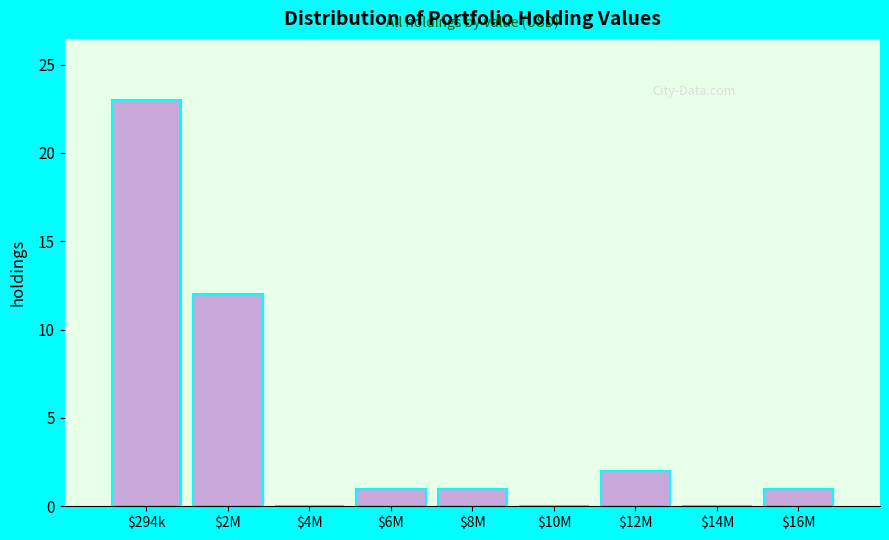

What is the sum of all values?

40